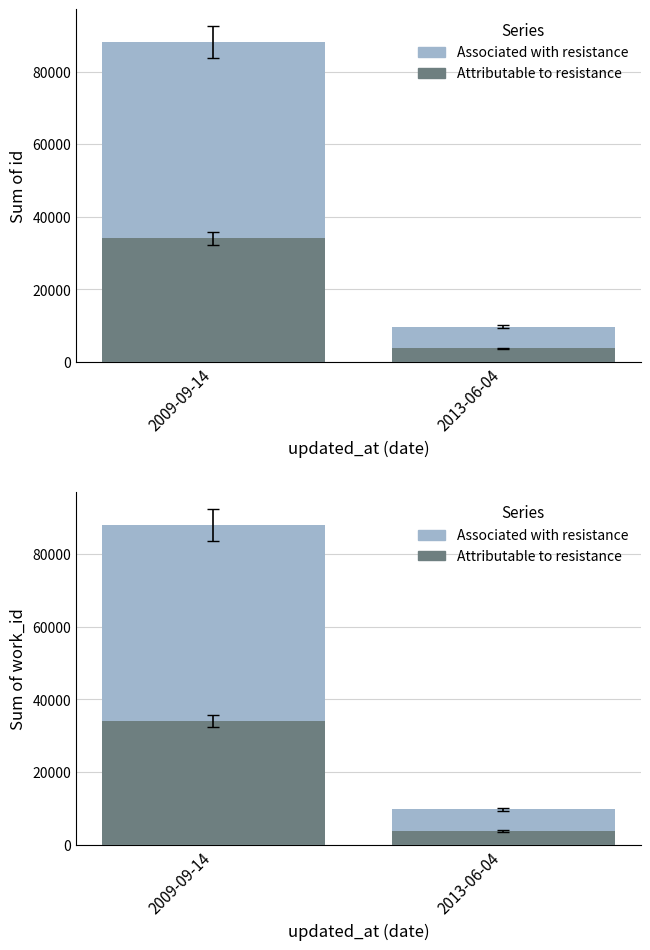

At which category does the chart reach its minimum across all series?

2013-06-04